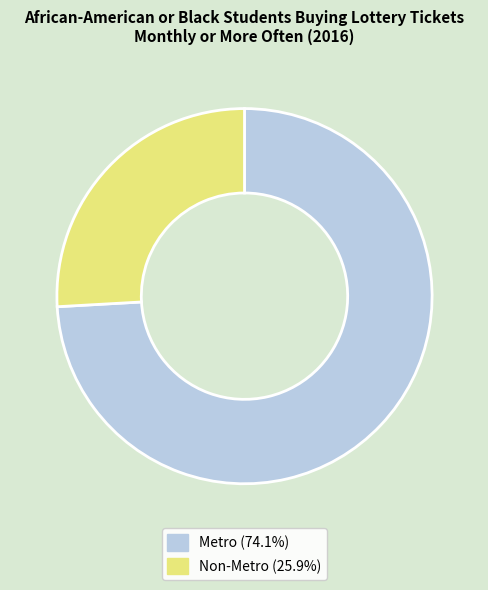

How many segments does this pie chart have?

2